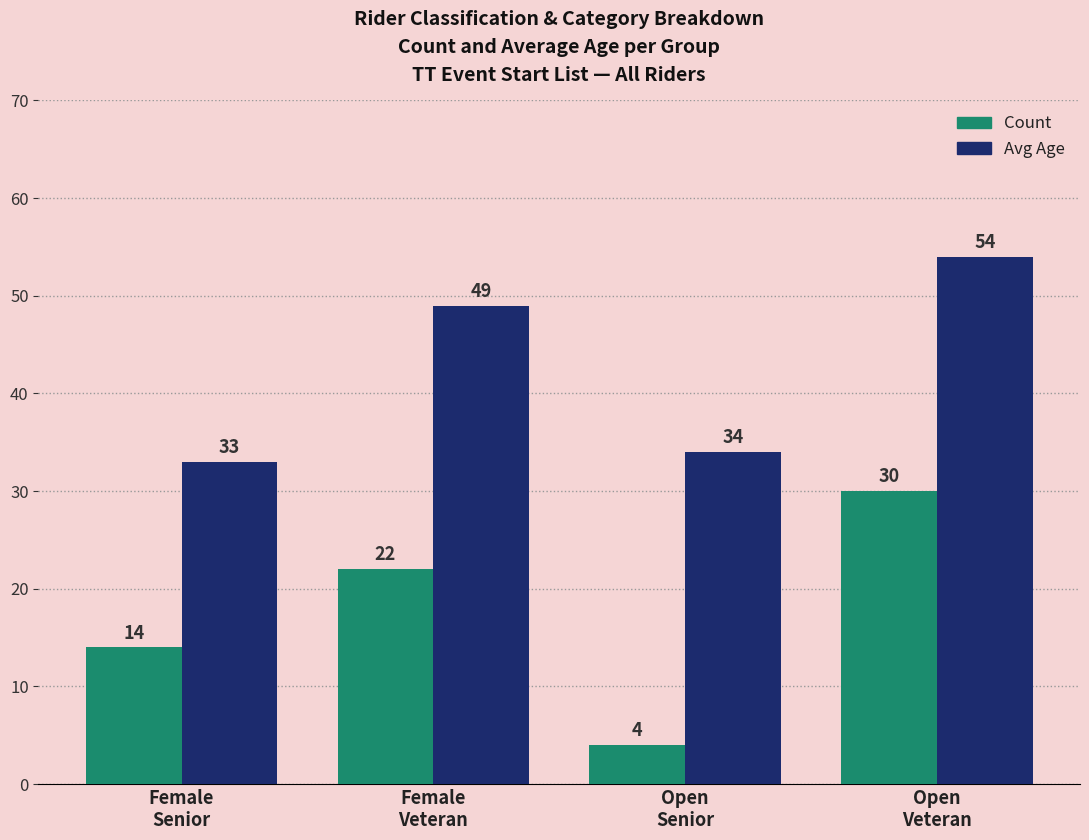

Is the value of Count at Female
Senior greater than the value of Avg Age at Female
Veteran?

No